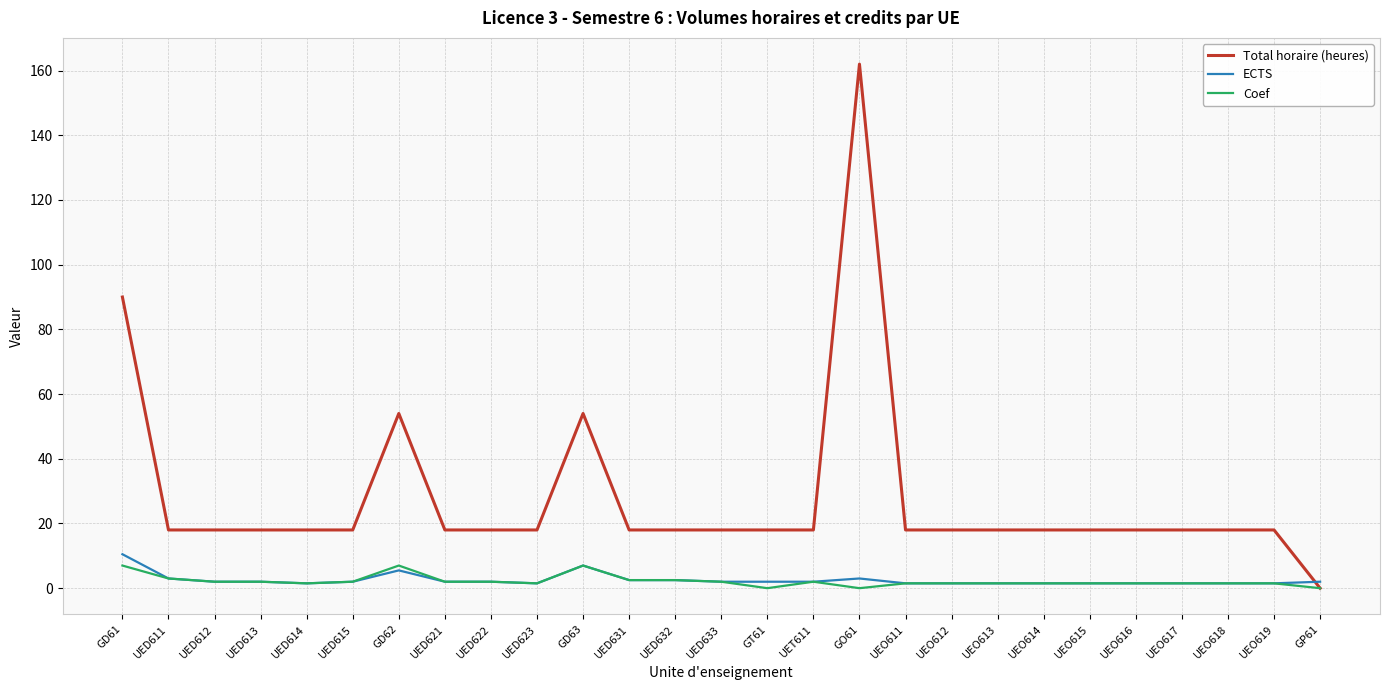

Is the value of Total horaire (heures) at UED612 greater than the value of ECTS at UEO616?

Yes